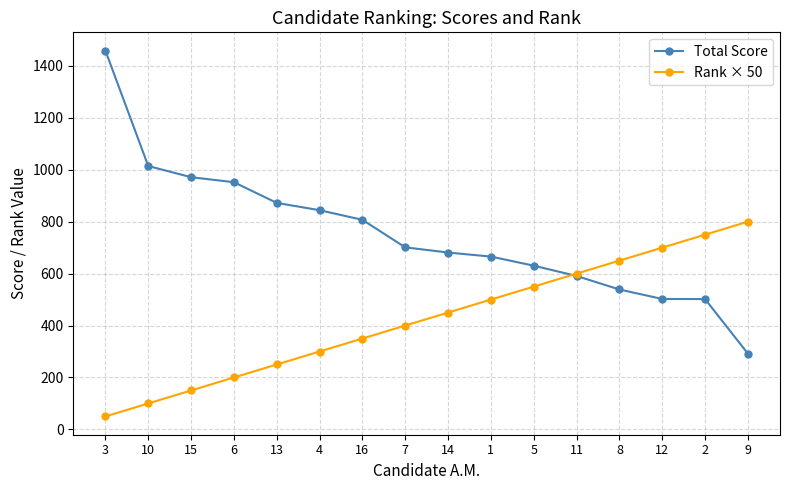

Which series has the largest total across all categories?

Total Score